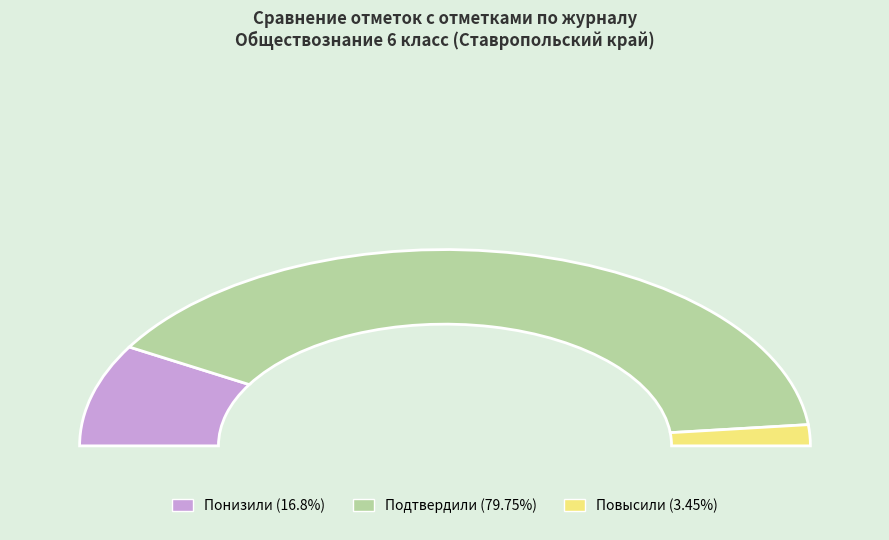

True or false: Повысили accounts for 1% of the total.

False